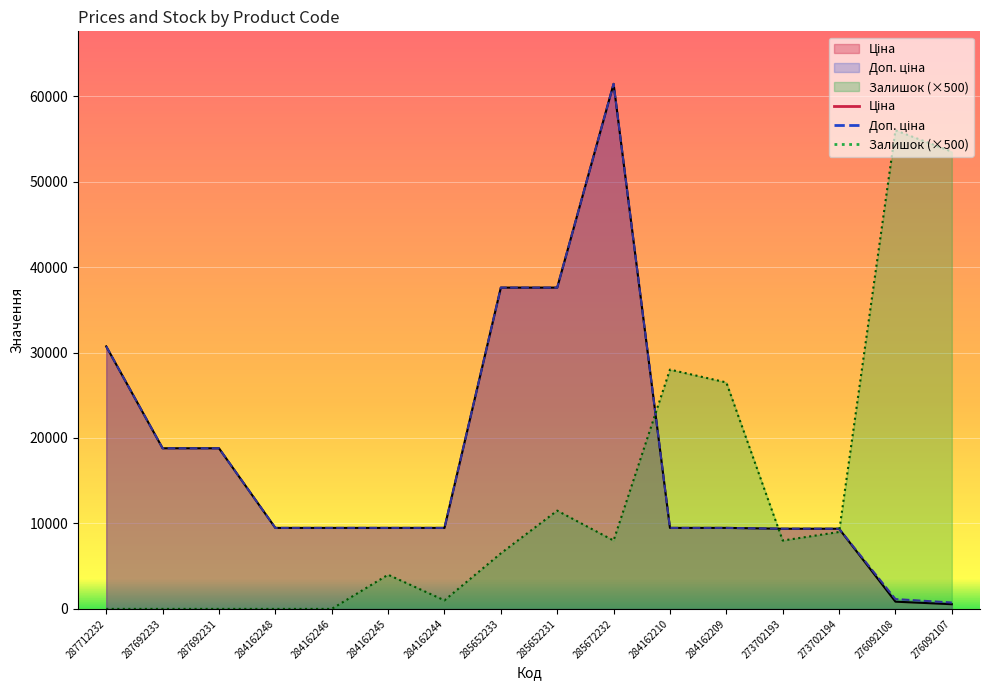

At which label does Доп. ціна first exceed 9480?

287712232